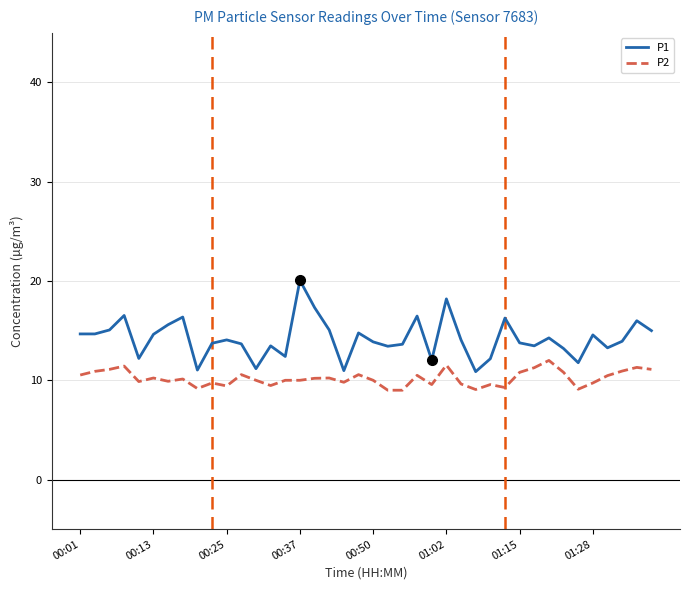

What is the greatest value displayed?

20.1